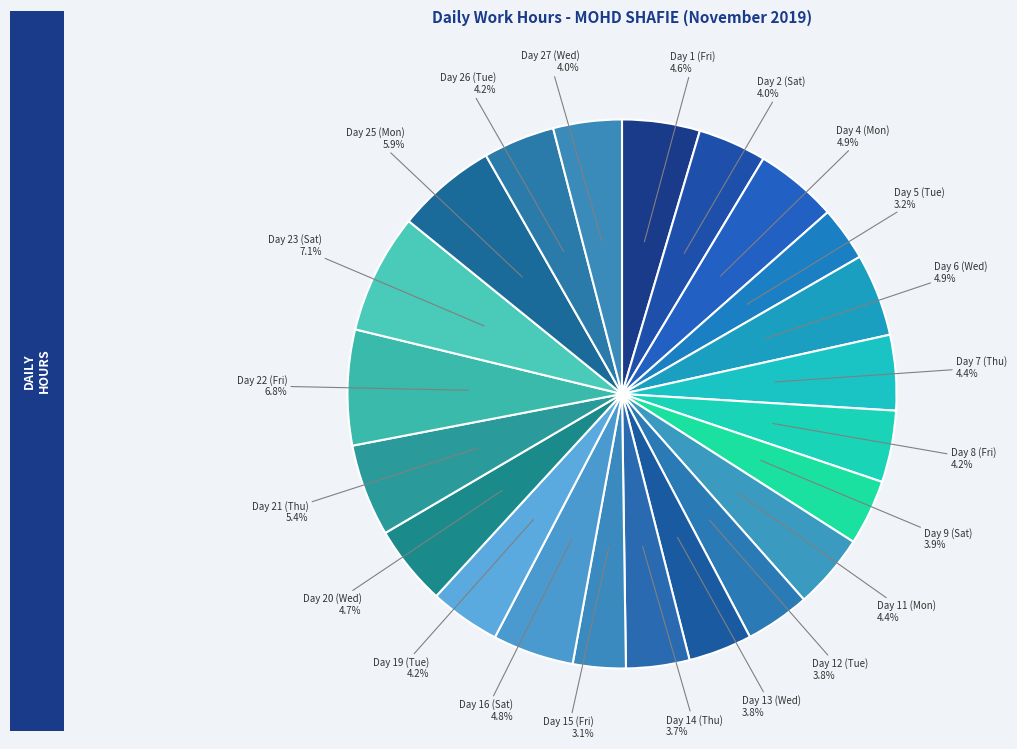

To the nearest percent, what is the difference between the largest and smallest slice percentages?

4%